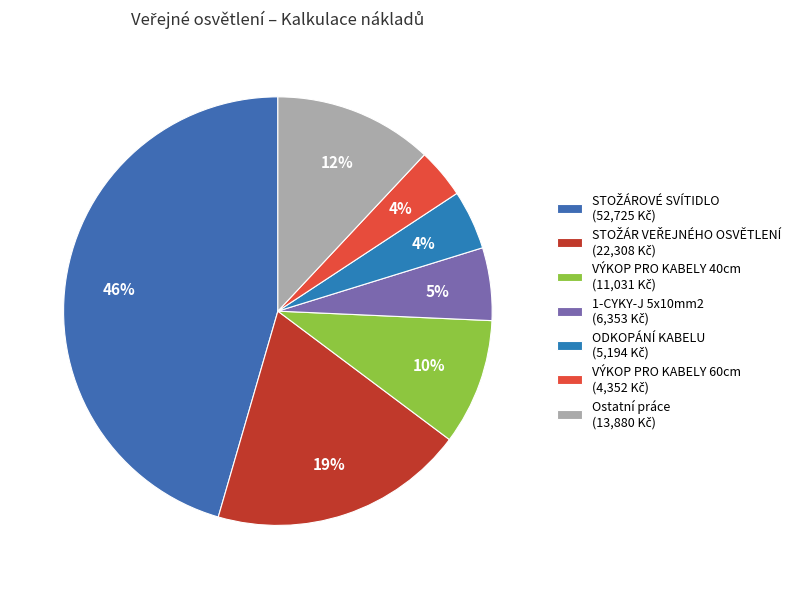

How many segments does this pie chart have?

7